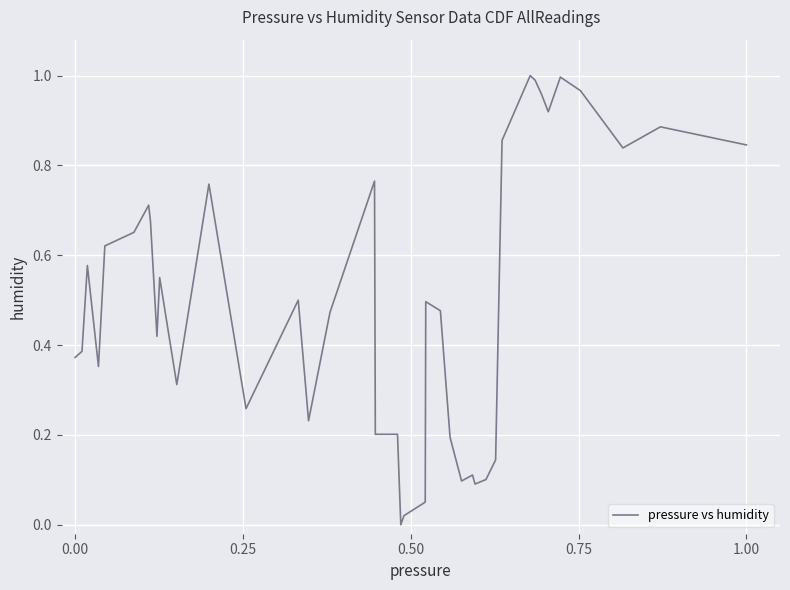

Is this an area chart (filled region under the line)?

No